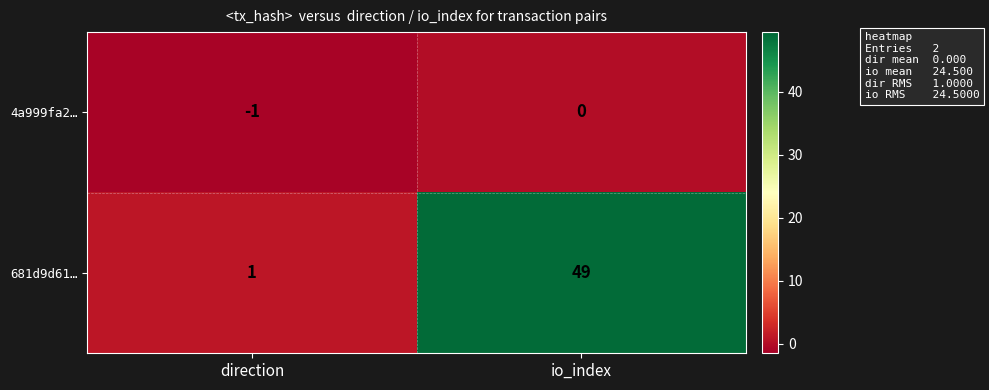

Which category has the lowest value in the 4a999fa2… series?

direction